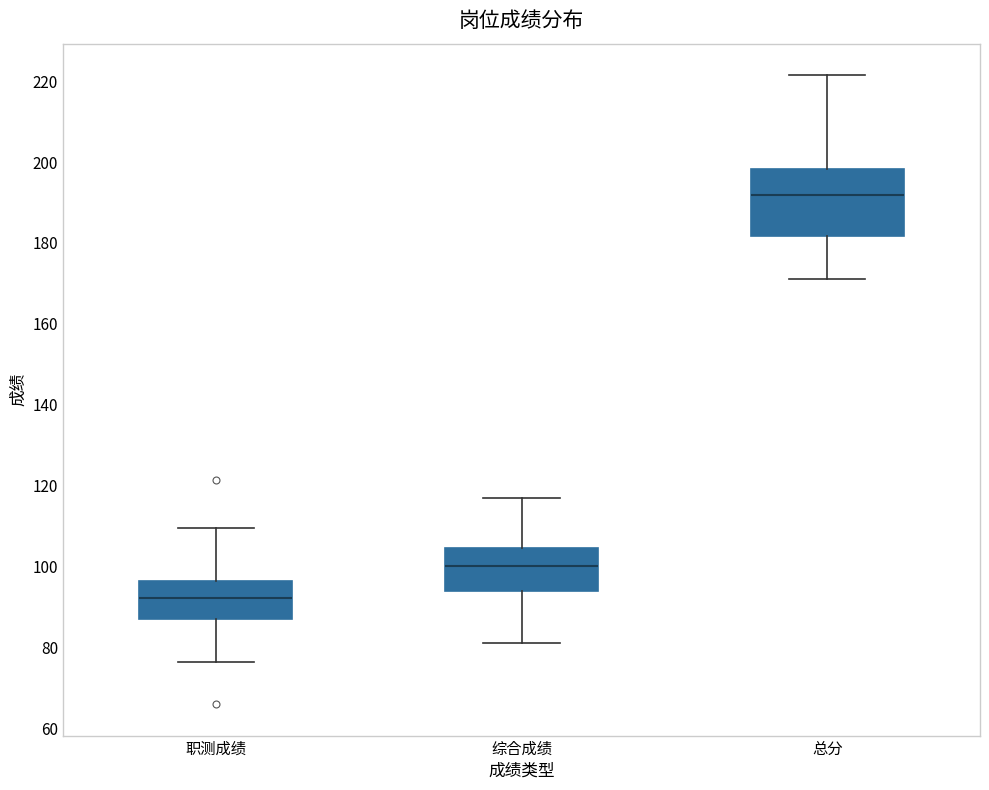

Which box is the tallest, from its lower edge to its upper edge?

总分